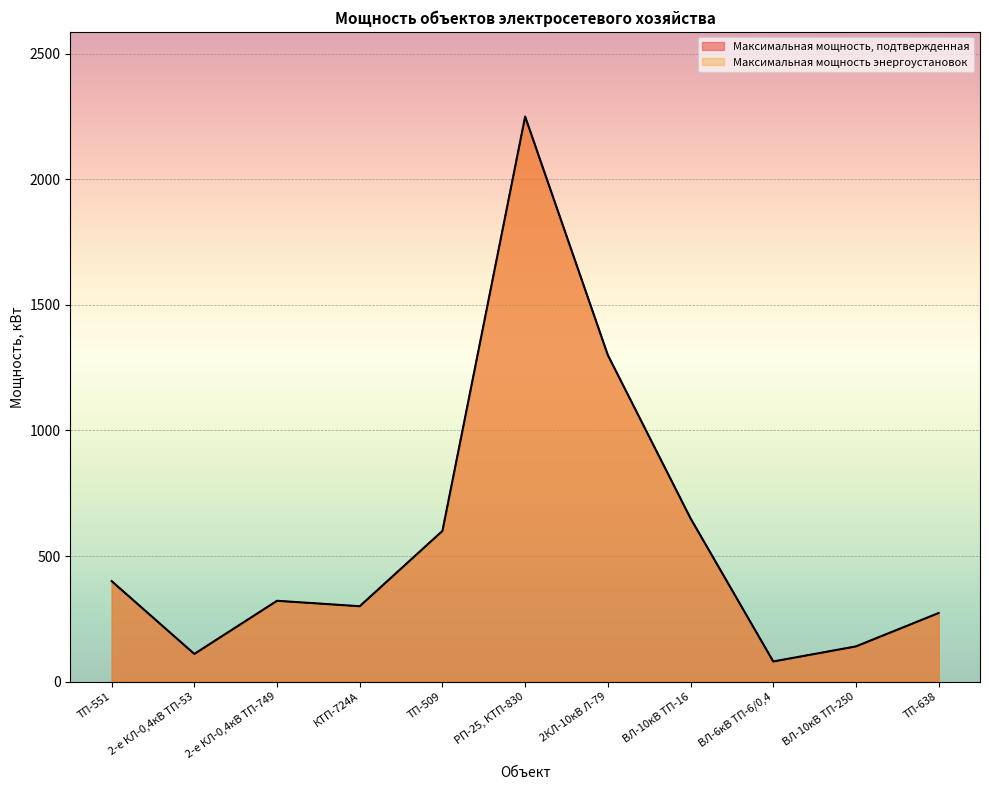

What is the average value of the Максимальная мощность, подтвержденная series?

584.1